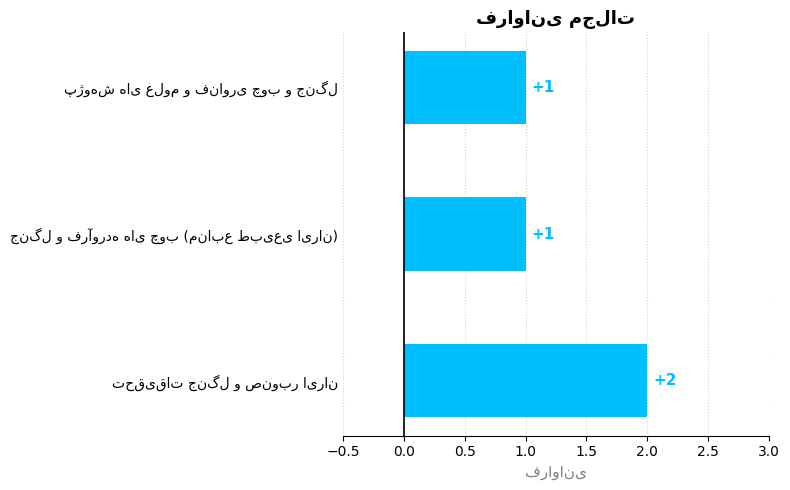

What is the sum of all values?

4